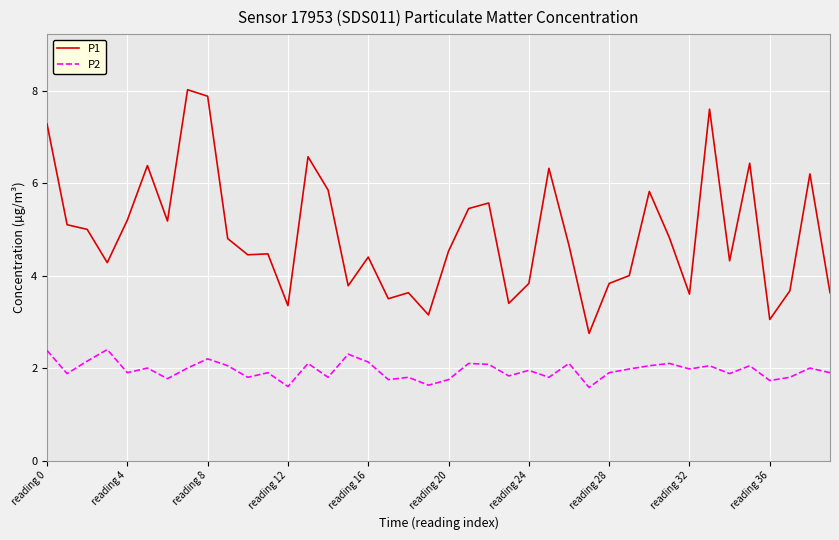

What is the sum of all P1 values?

195.7